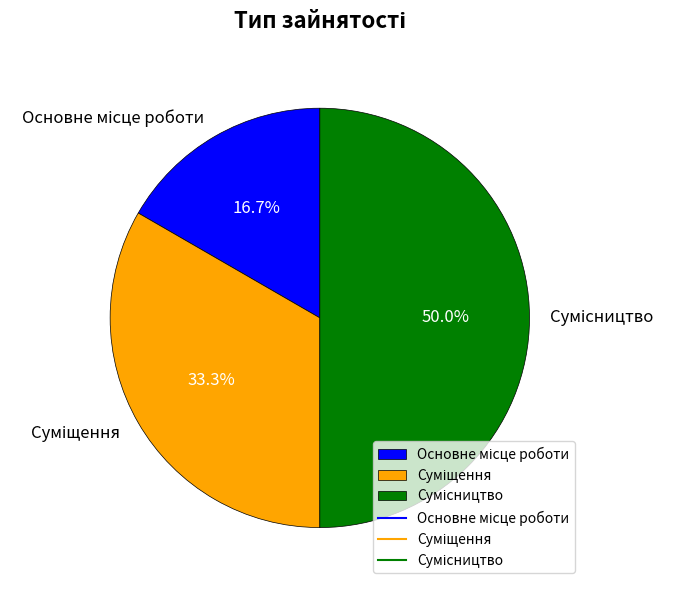

Is it true that Суміщення is 20% of the pie?

False